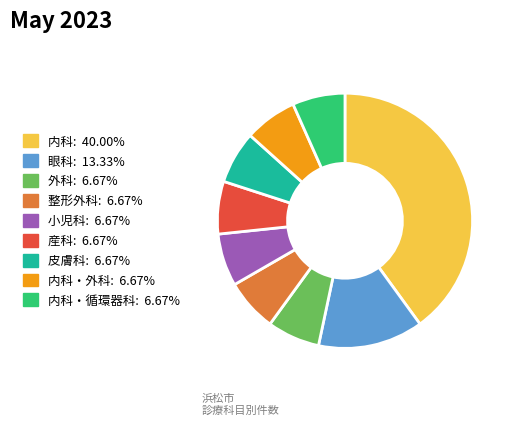

Is there a majority slice in this chart?

No